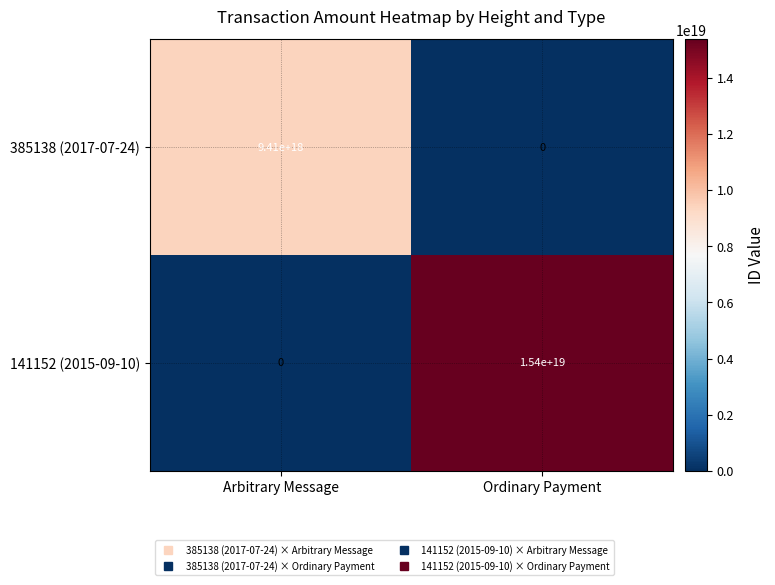

Which series changed the most between Arbitrary Message and Ordinary Payment?

141152 (2015-09-10)